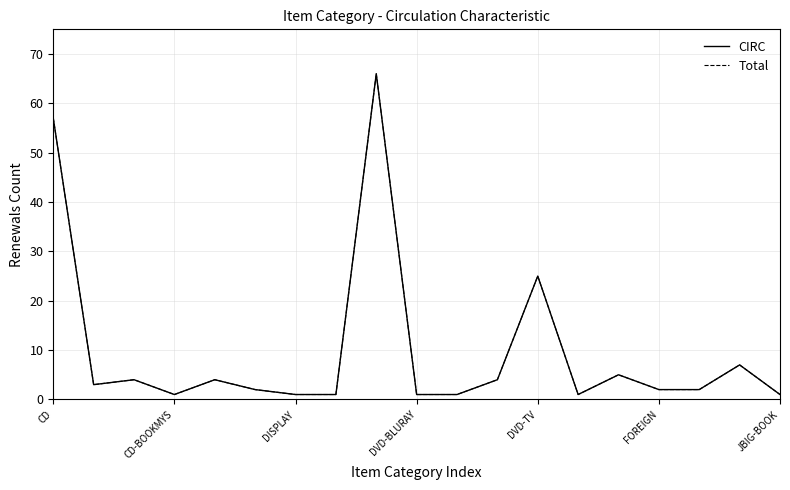

Does the chart have visible grid lines?

Yes